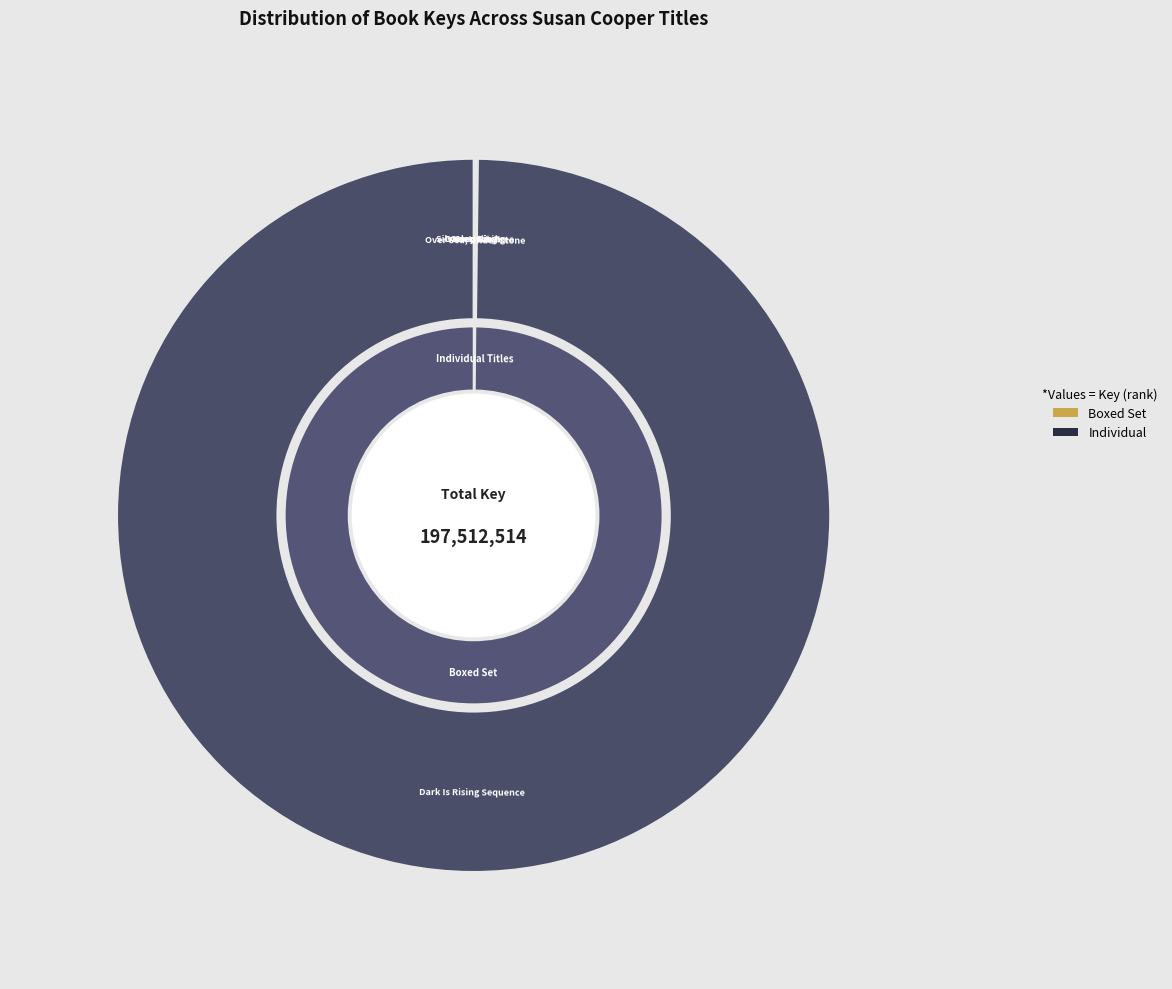

Is Dark Is Rising Sequence (Boxed Set) the majority of the pie?

Yes